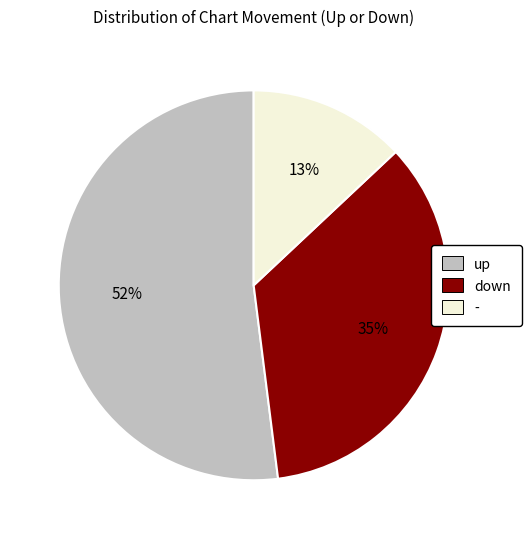

To the nearest percent, what portion does up represent?

52%